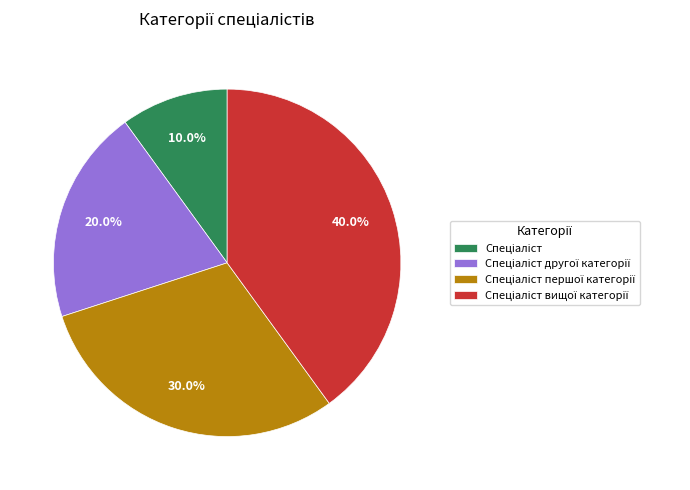

Does any single category account for the majority?

No